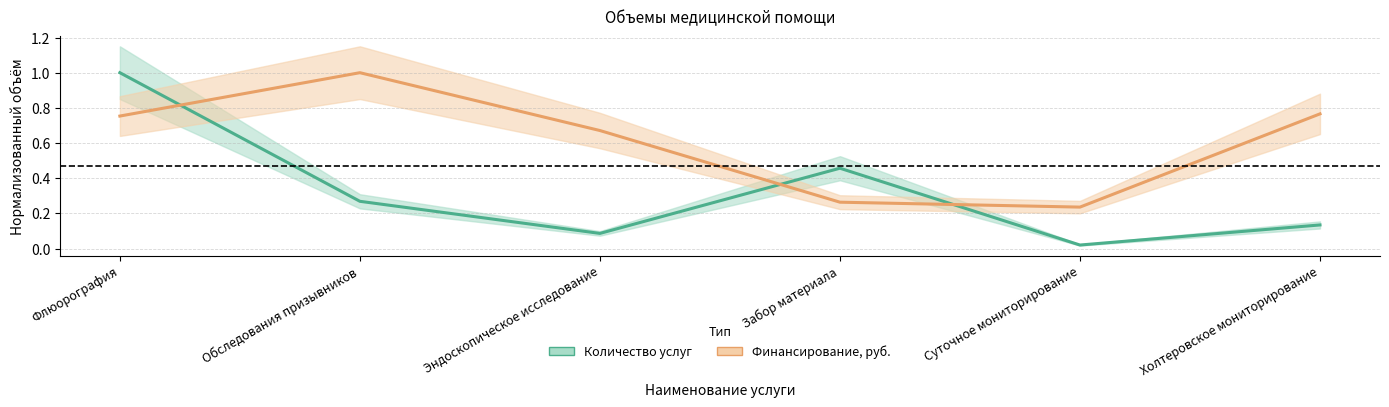

Is this an area chart (filled region under the line)?

No